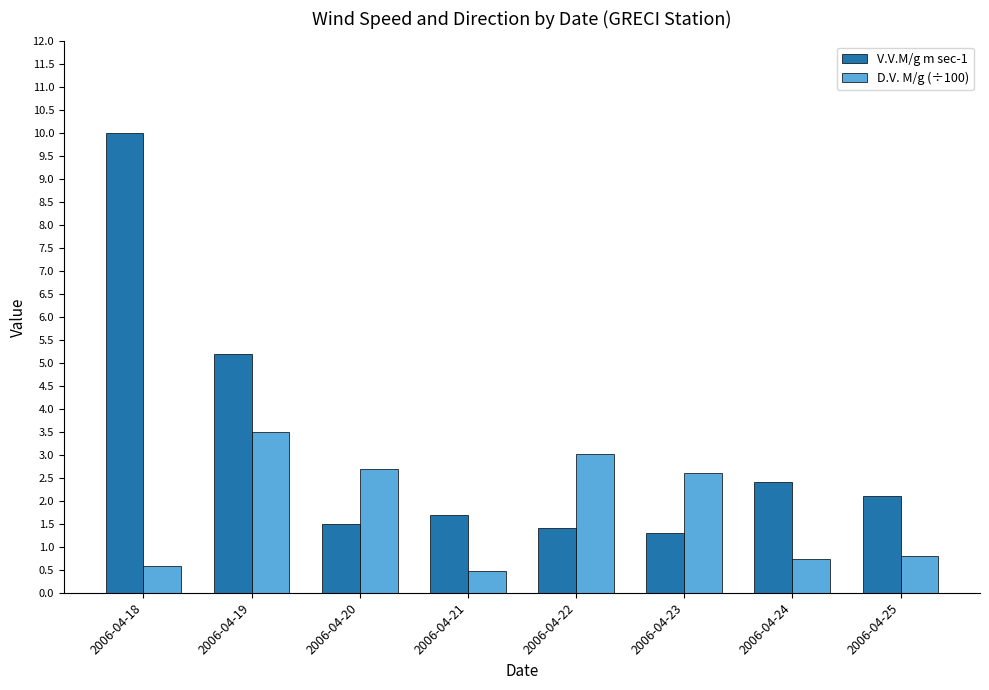

The V.V.M/g m sec-1 series shows 3.2 at 2006-04-24. True or false?

False